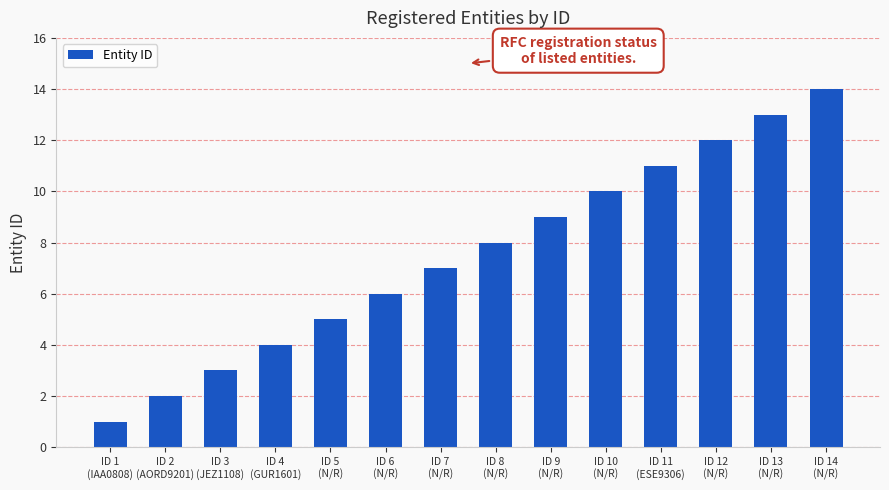

What is the smallest value displayed?

1